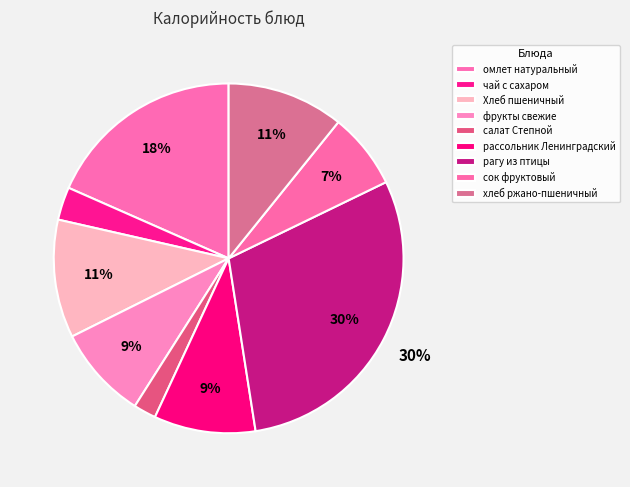

Which has a higher value, Хлеб пшеничный or рагу из птицы?

рагу из птицы